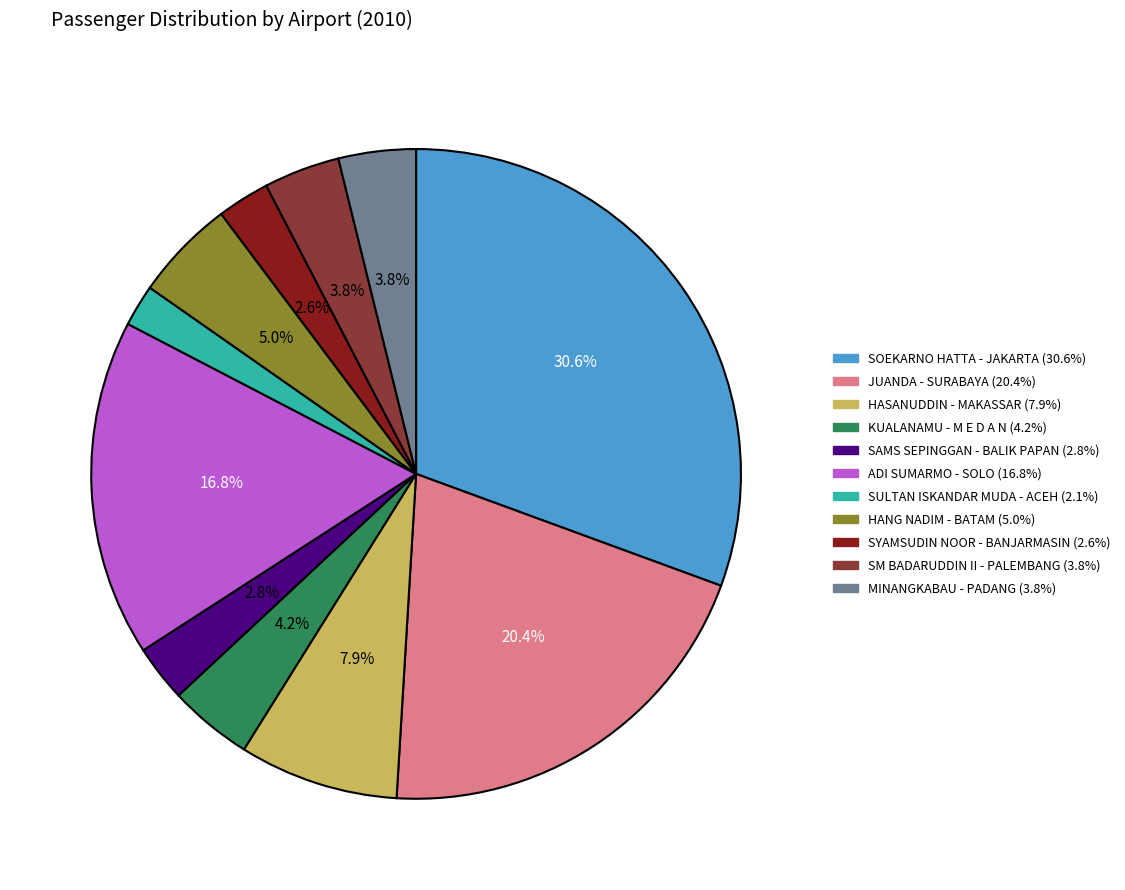

To the nearest percent, what is the average slice percentage?

9%